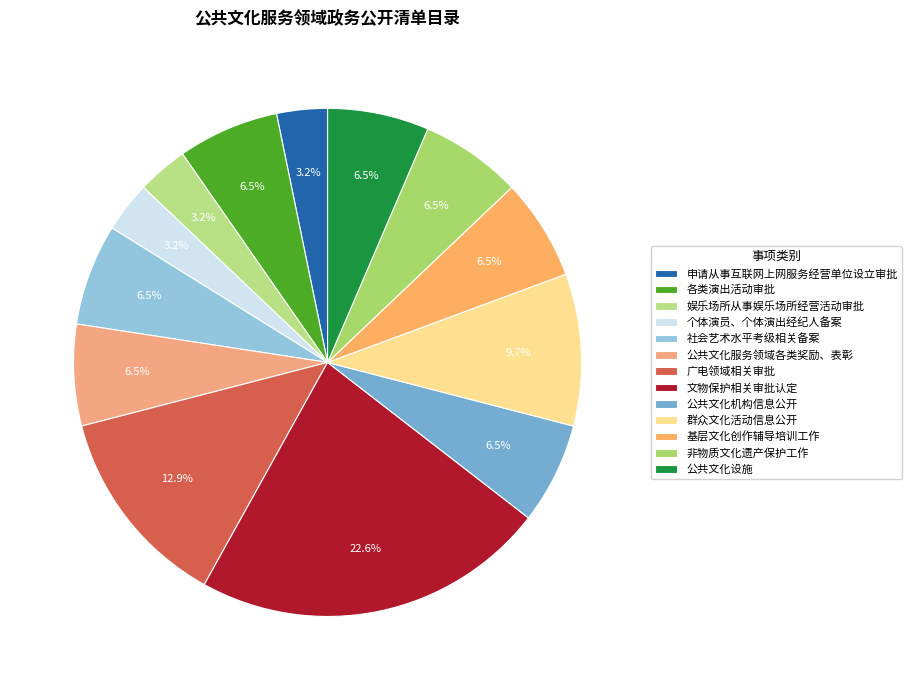

How many slices are in this pie chart?

13